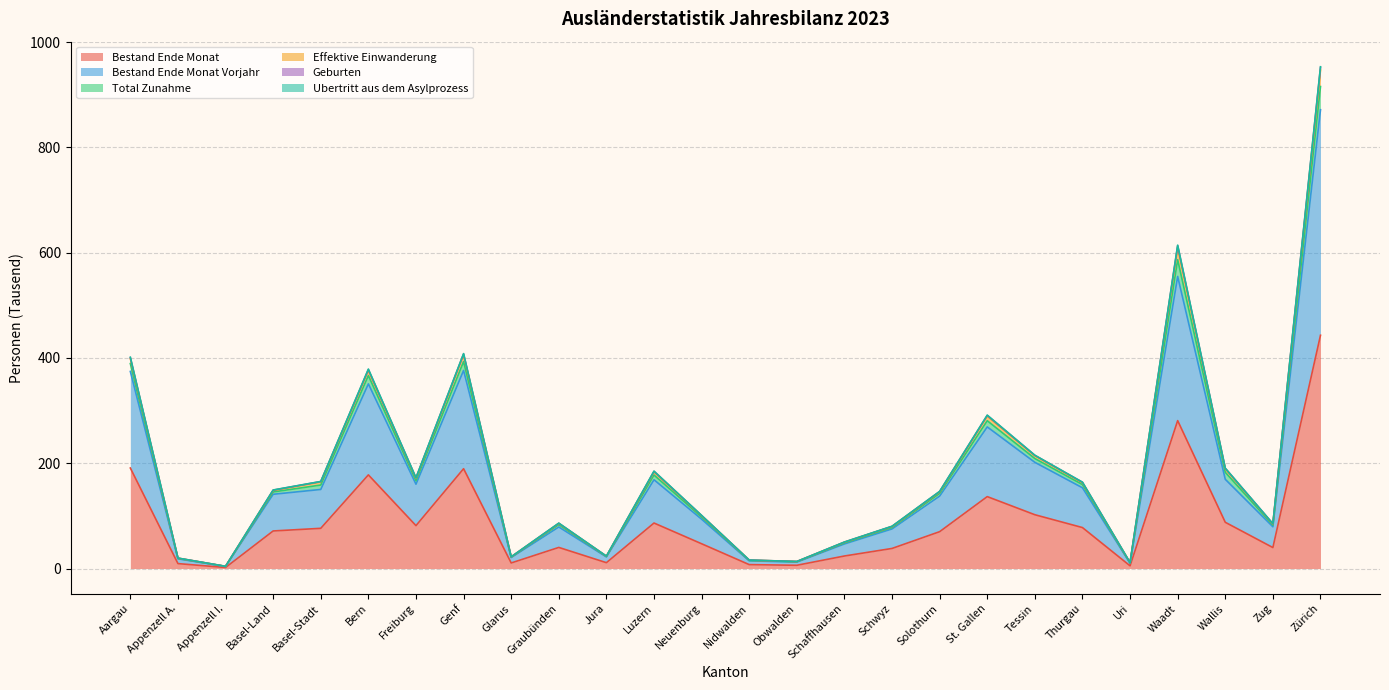

What position from the right is Glarus?

18